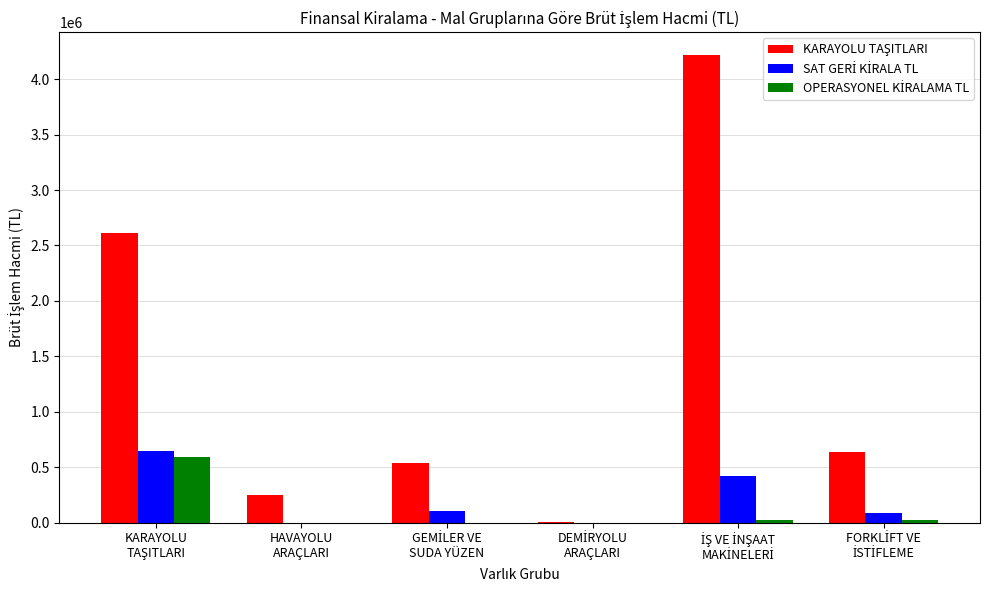

What is the maximum value shown in the chart?

4212846.9